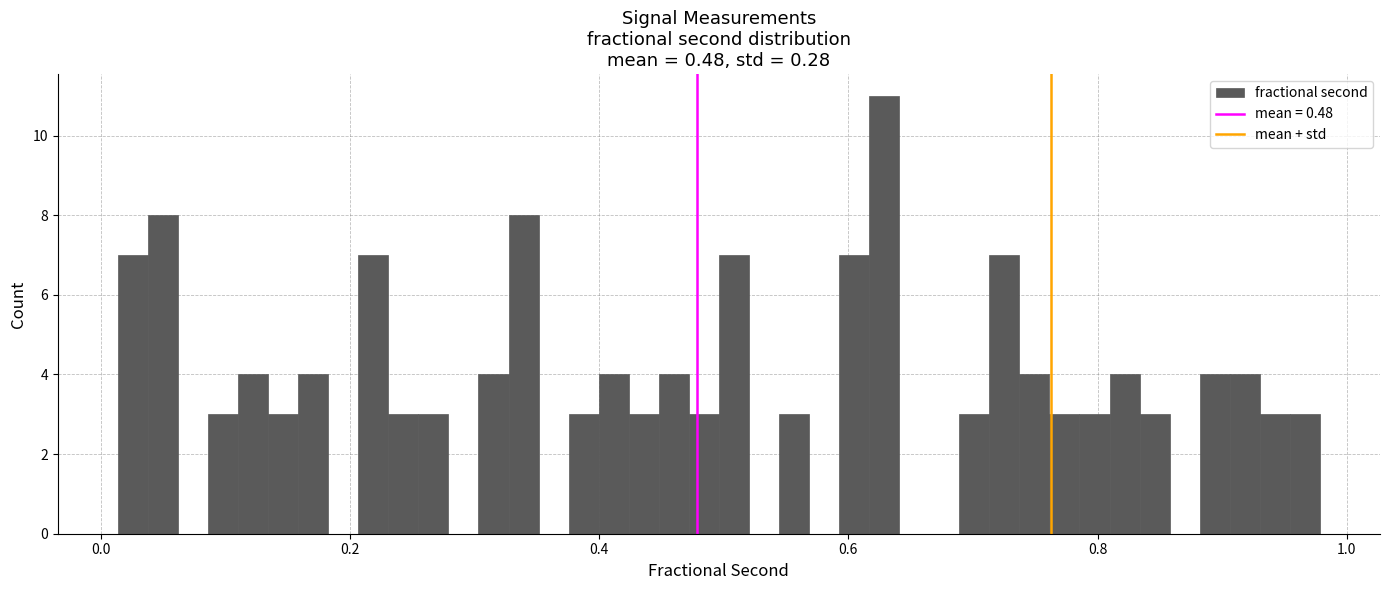

Read against the x-axis, roughly where is the centre of the tallest bar?

0.62